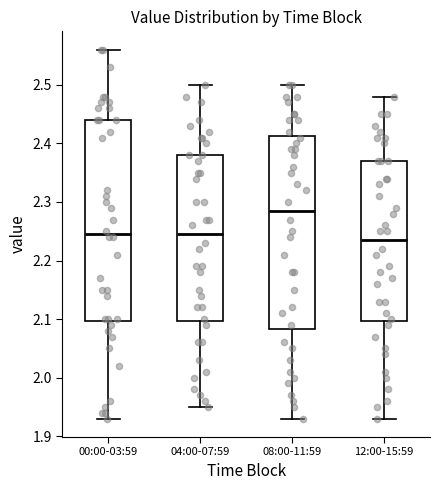

Comparing the boxes themselves (not the whiskers), which one is the tallest?

00:00-03:59